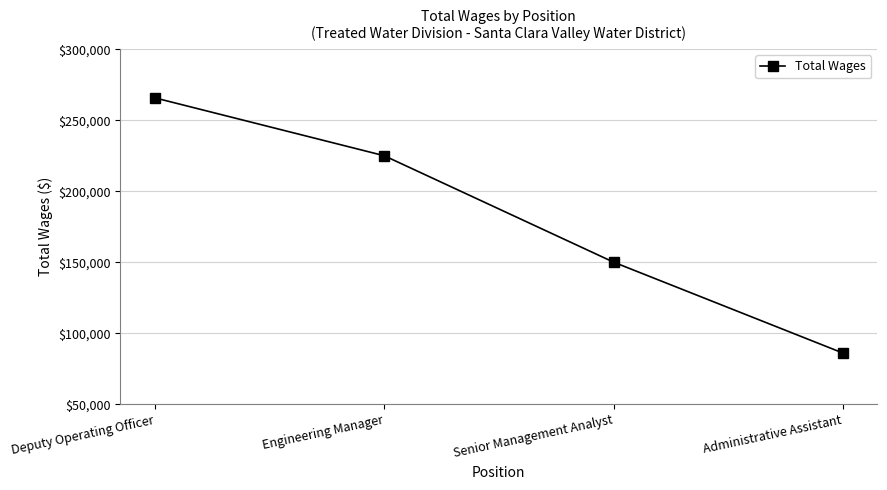

Reading left to right, list all the values displayed in this chart.

Deputy Operating Officer=265756	Engineering Manager=225007	Senior Management Analyst=150064	Administrative Assistant=86044